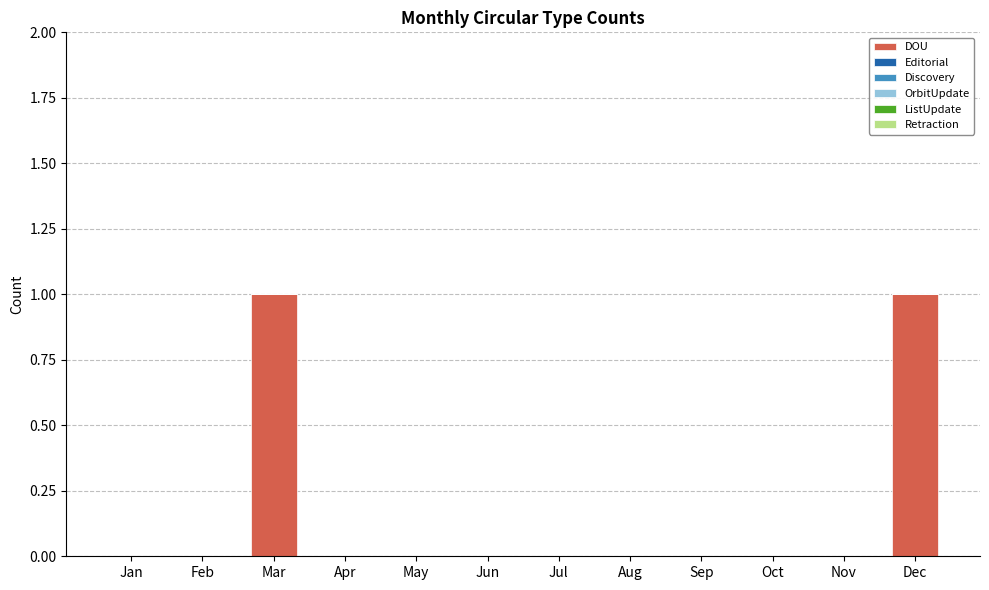

The value at Jun is 0. True or false?

True